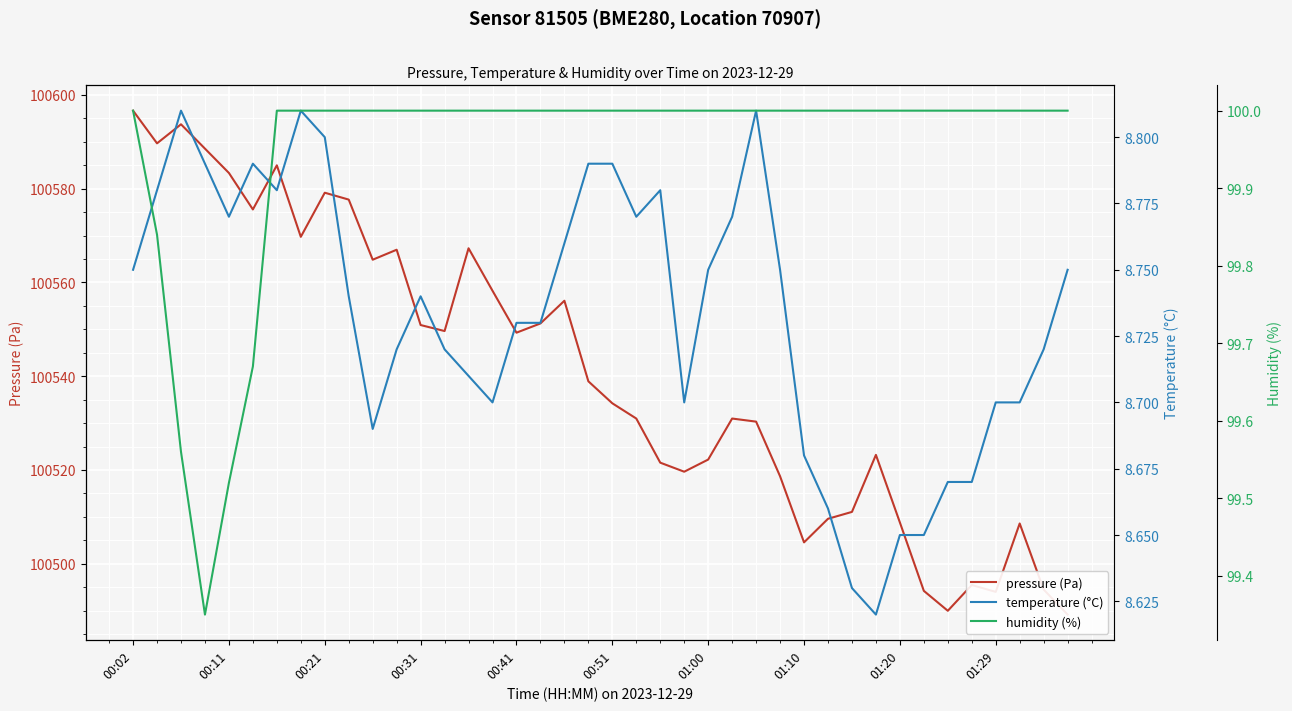

What is the approximate value of temperature (°C) at 38?

8.7